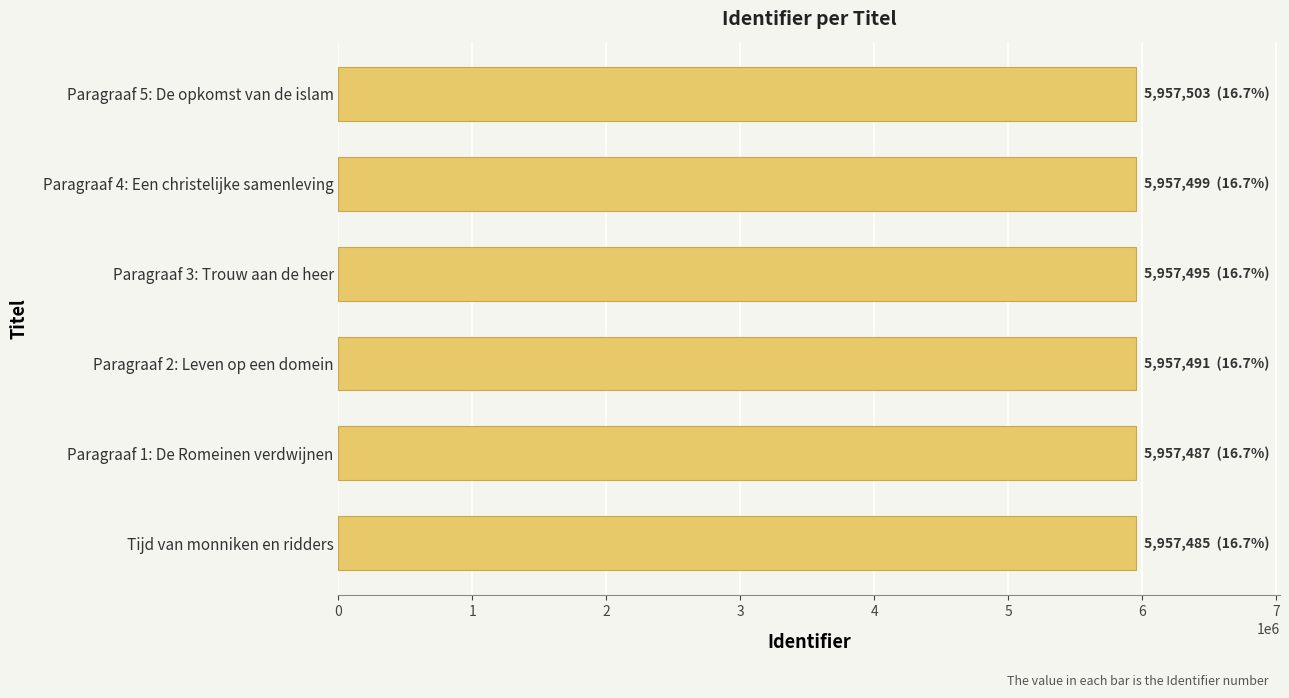

How many distinct data groups are displayed?

1